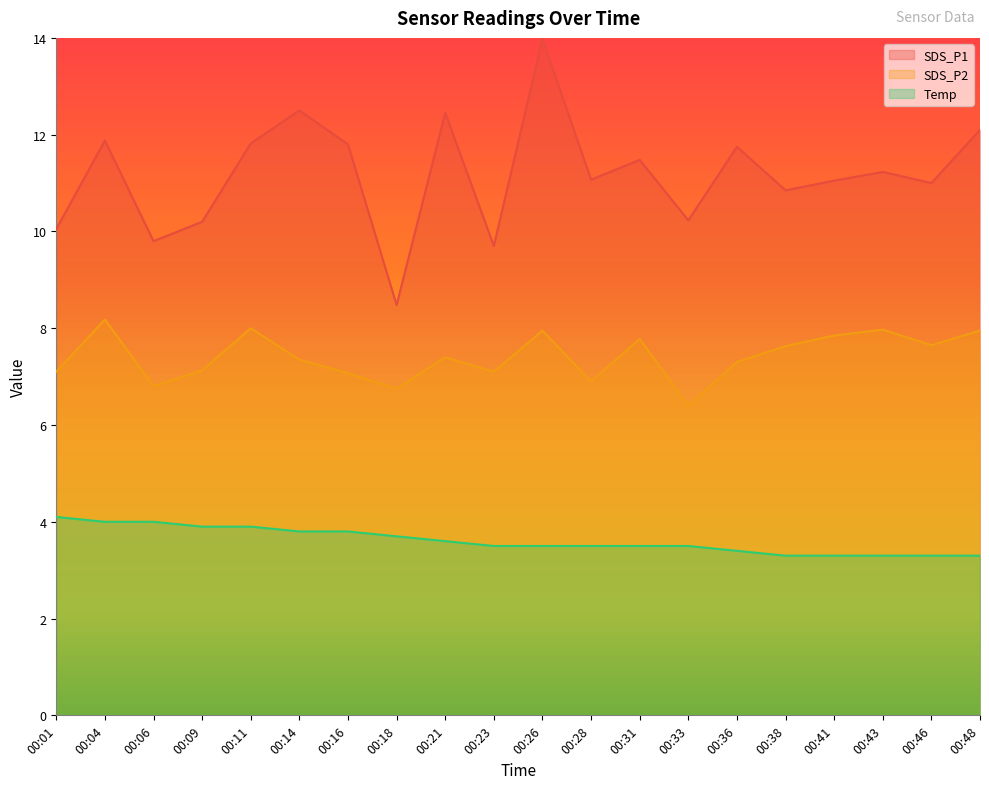

What is the sum of the SDS_P2 values at 00:18 and 00:06?

13.6